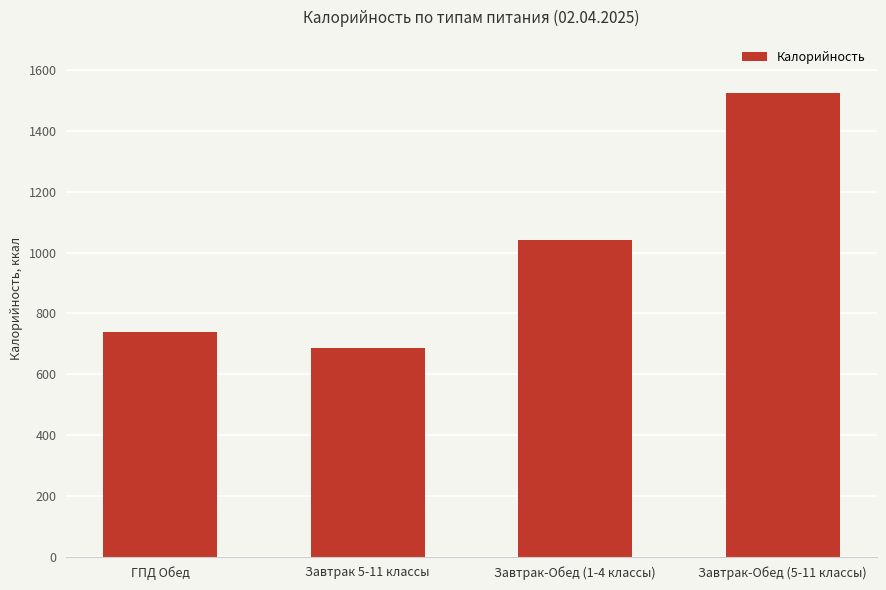

True or false: the data shows 1750 at Завтрак-Обед (1-4 классы).

False